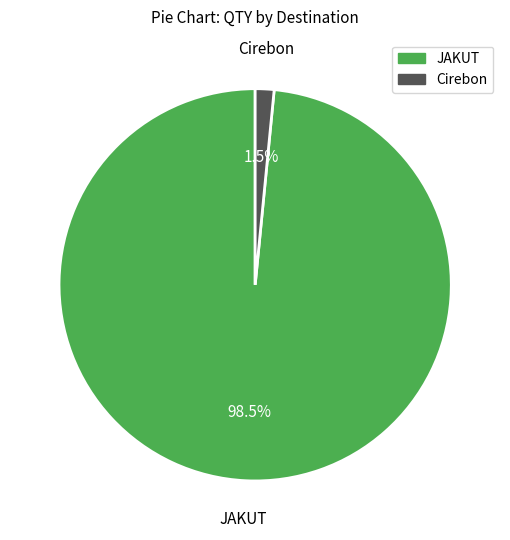

Which has a higher value, JAKUT or Cirebon?

JAKUT